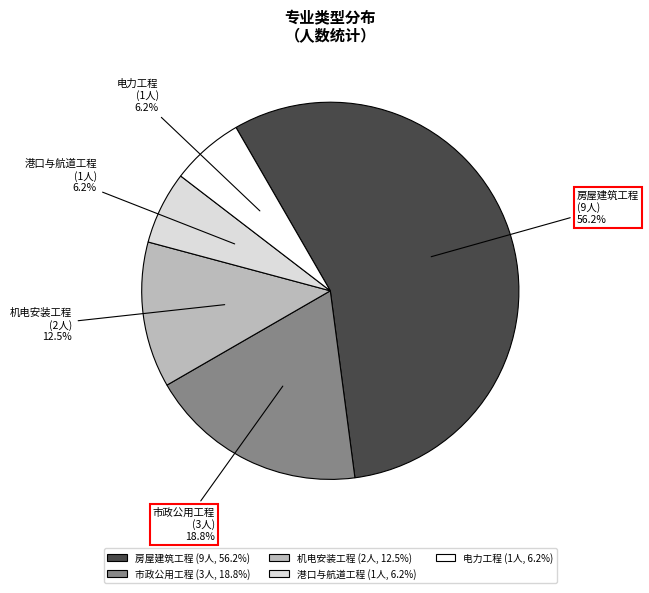

The 房屋建筑工程 slice represents 56% of the pie. True or false?

True